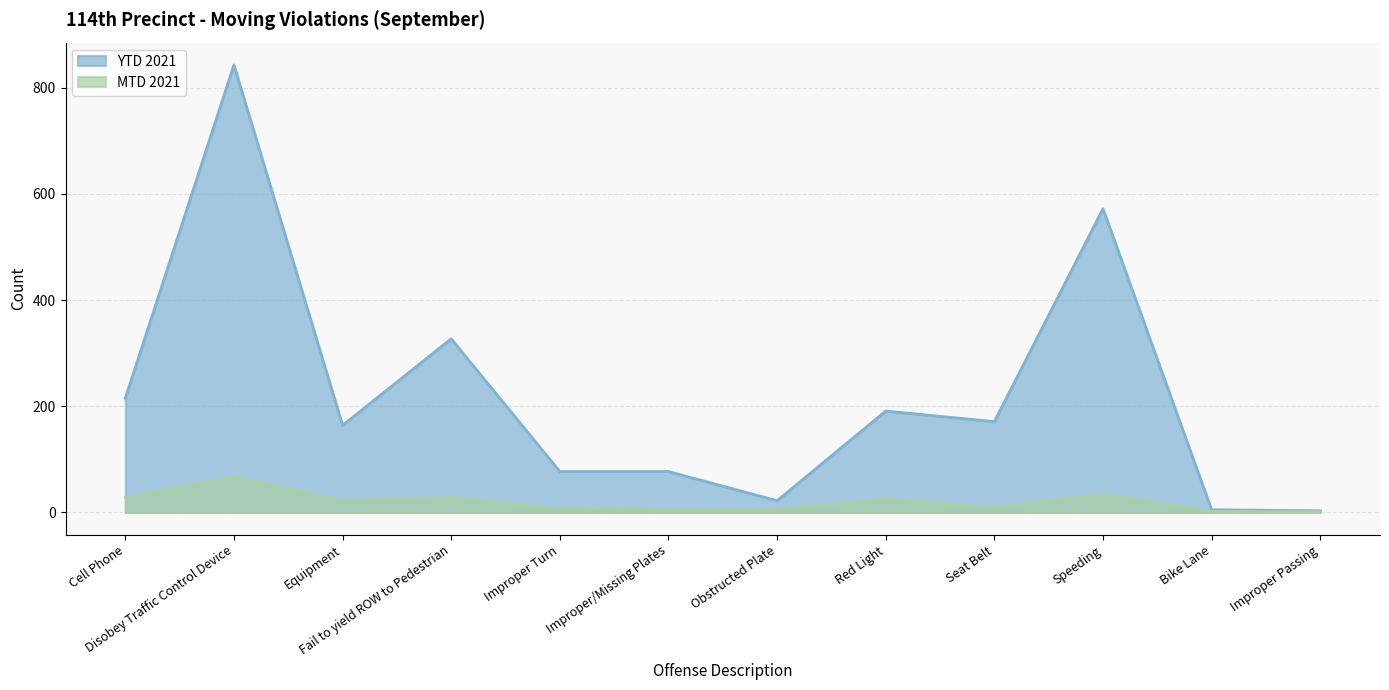

Which has a higher value, Improper/Missing Plates or Improper Passing?

Improper/Missing Plates